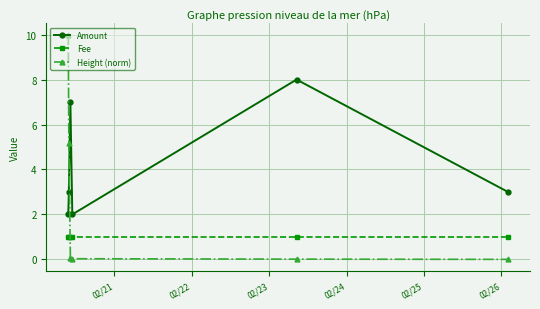

True or false: Height (norm) has more than 1 points higher than both neighbors.

False